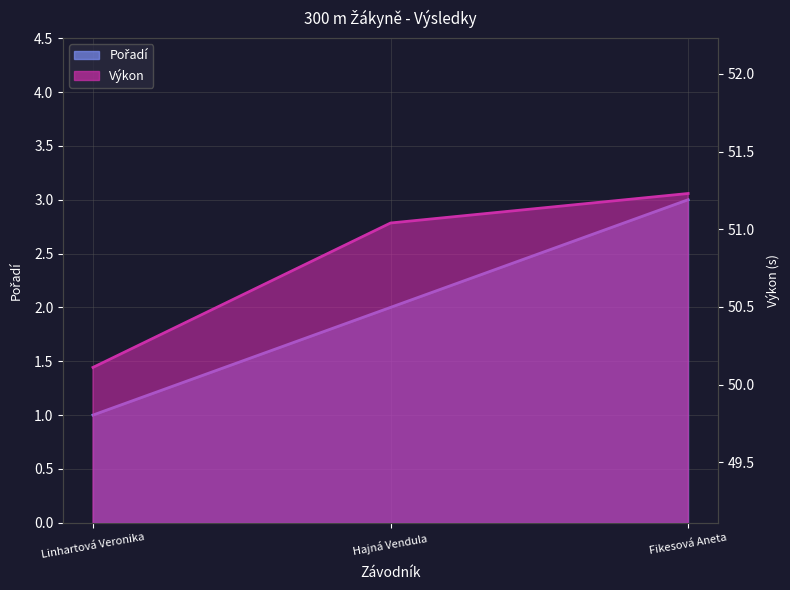

Which label corresponds to the smallest value in the chart?

Linhartová Veronika